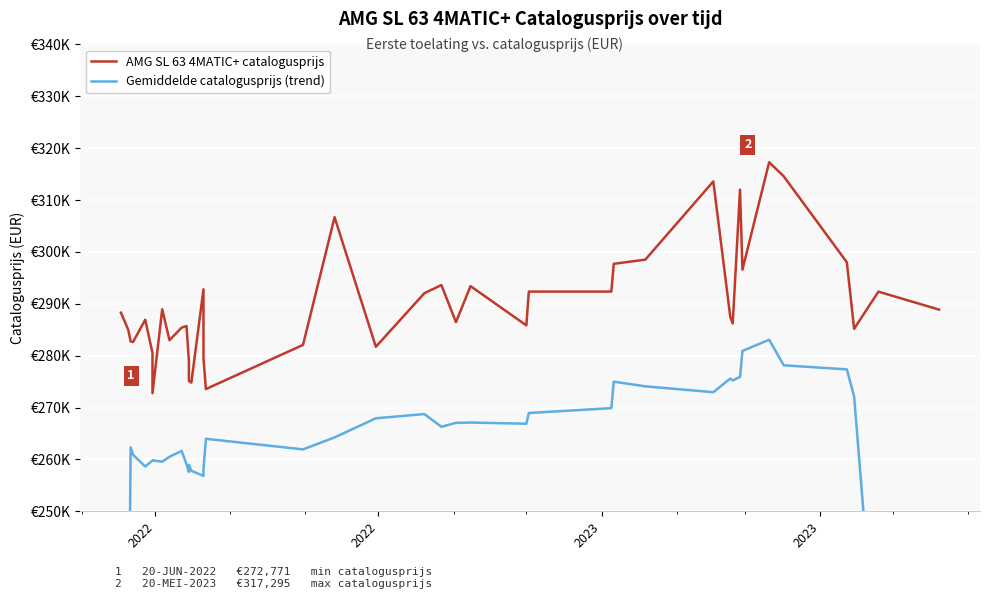

True or false: Gemiddelde catalogusprijs (trend) and AMG SL 63 4MATIC+ catalogusprijs intersect in this chart.

False